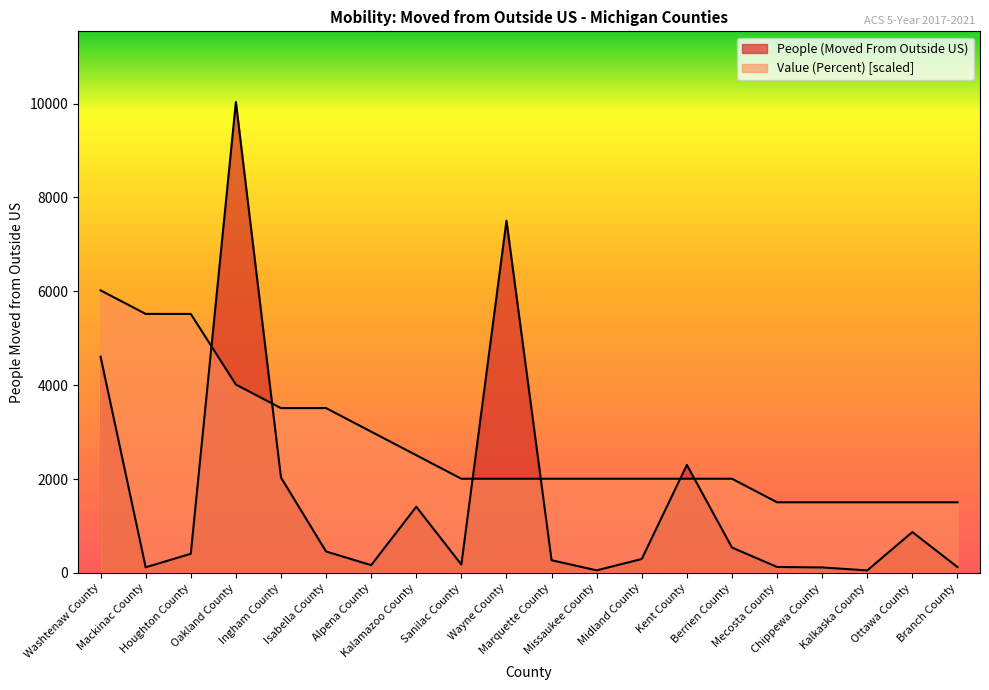

How many values in the People (Moved From Outside US) series are below 408?

10